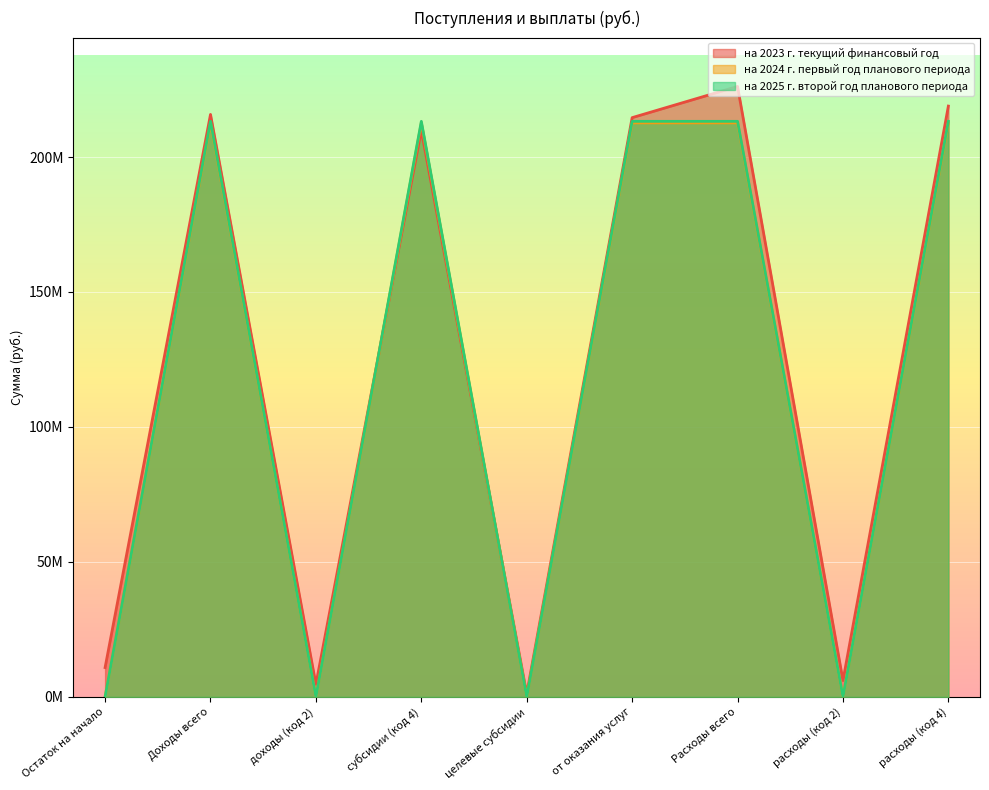

Which category has the lowest value in the на 2023 г. текущий финансовый год series?

целевые субсидии